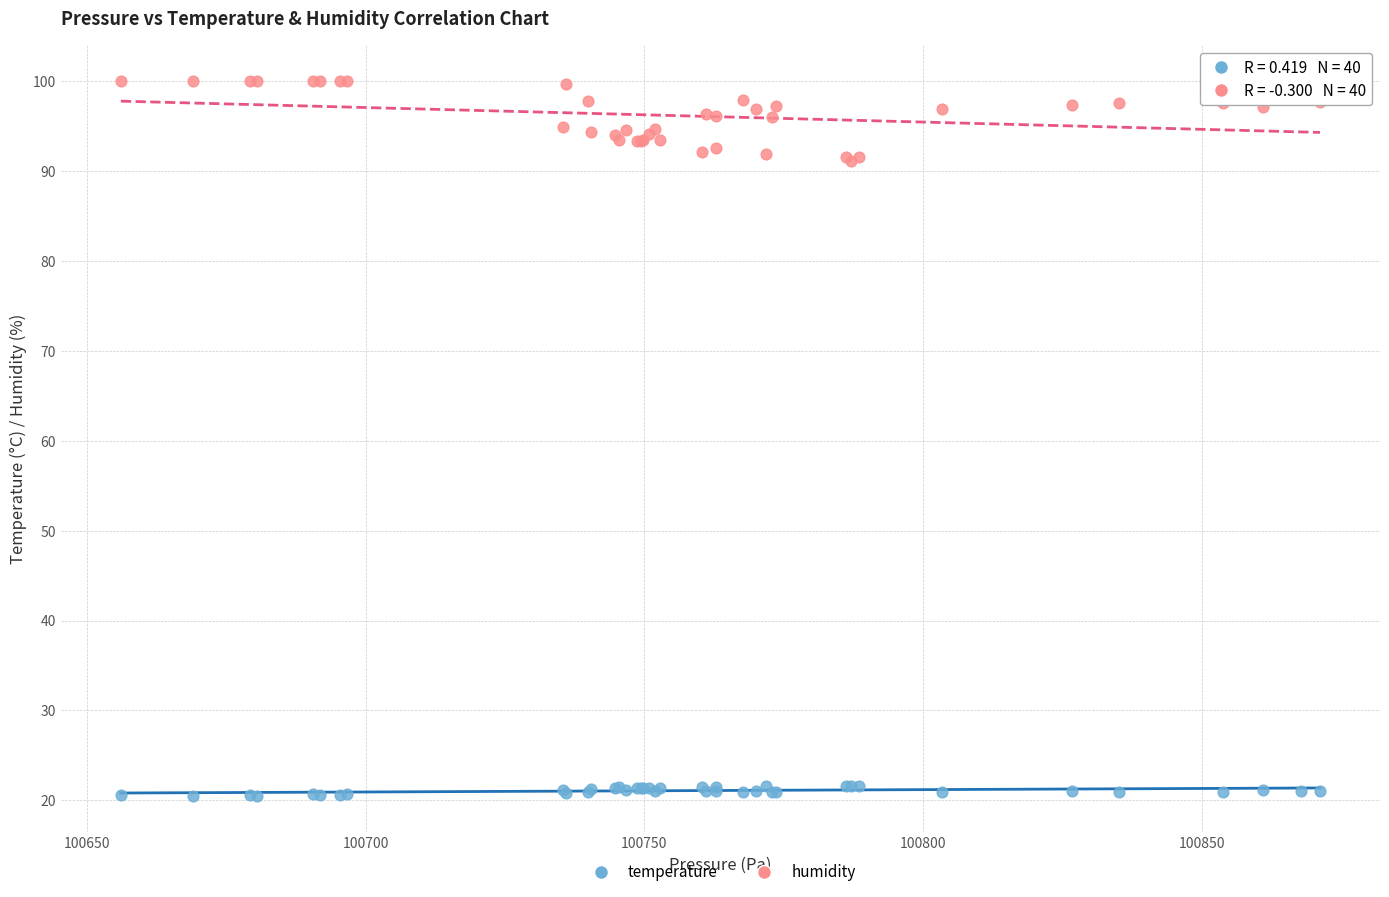

Which series reaches the minimum Y coordinate?

temperature